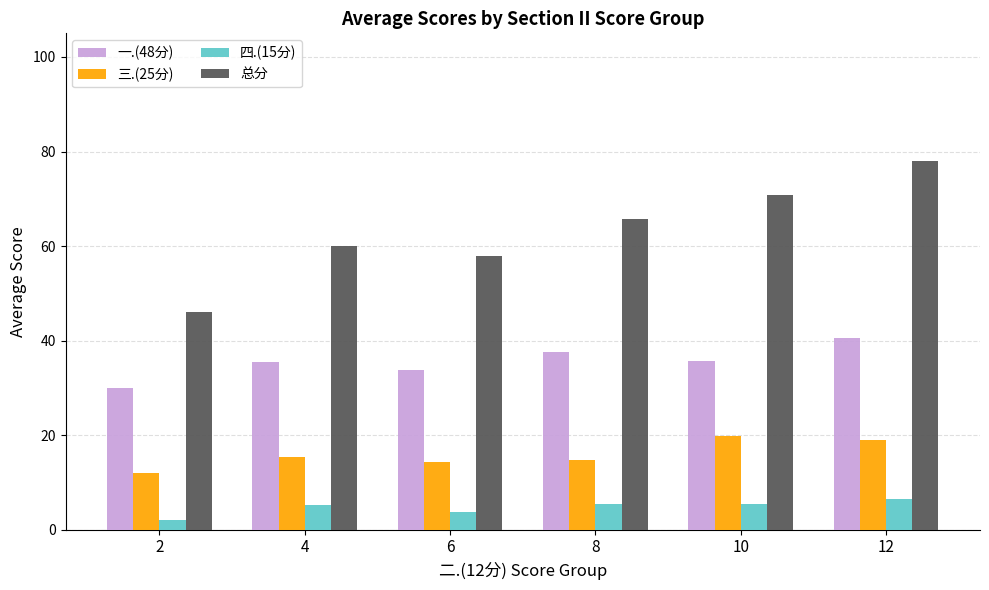

What is the maximum value shown in the chart?

78.0